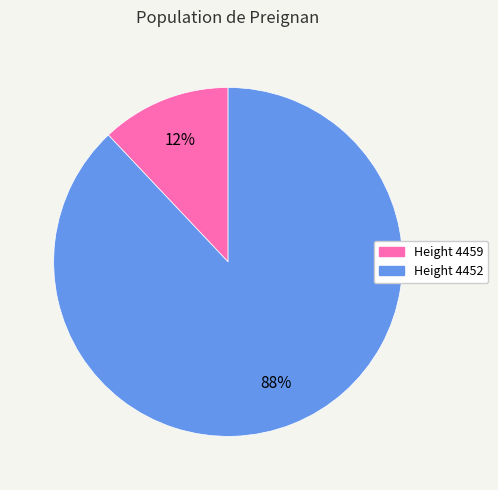

Is there a majority slice in this chart?

Yes